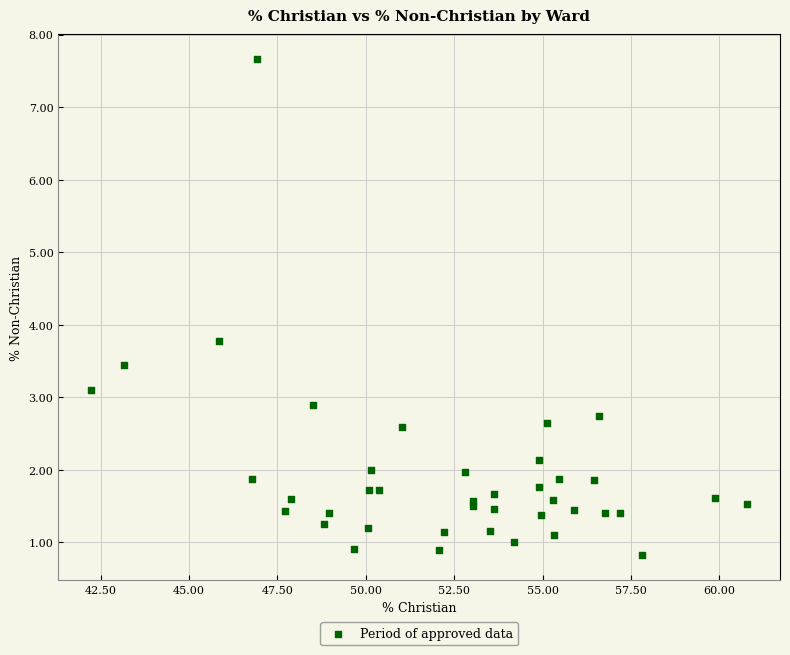

What Y value in the scatter plot is closest to 4?

3.8